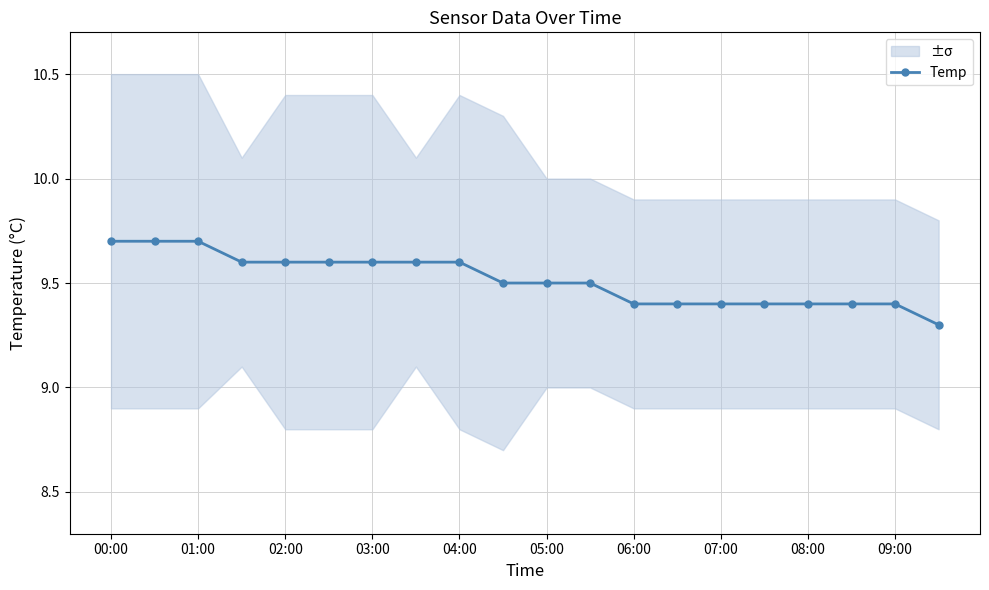

What is the sum of all values?

190.3